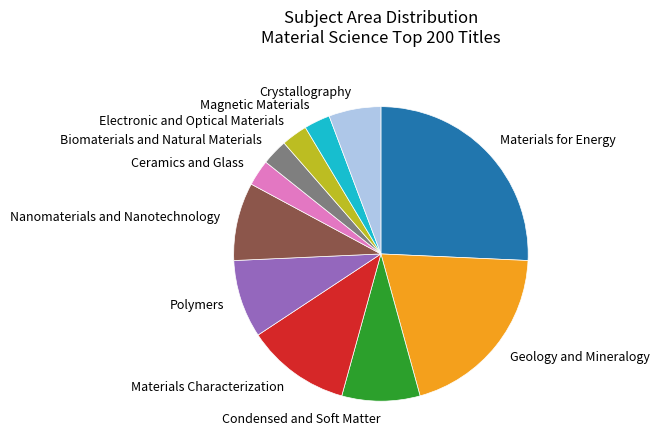

Do Magnetic Materials and Crystallography together represent more than half of the pie?

No